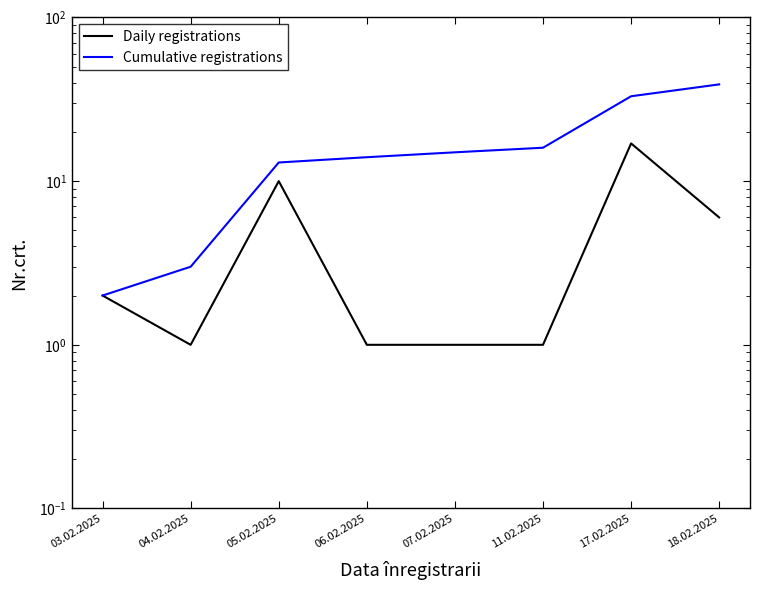

Does the chart display data point markers on the line(s)?

No